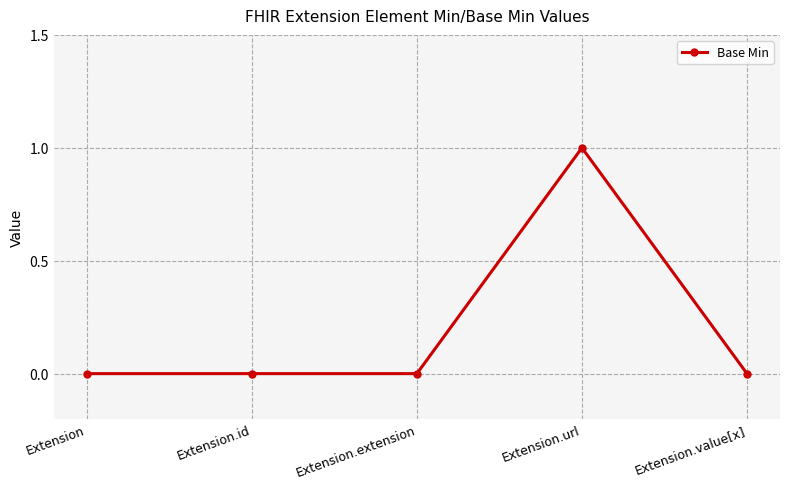

Count the number of data series in this chart.

1